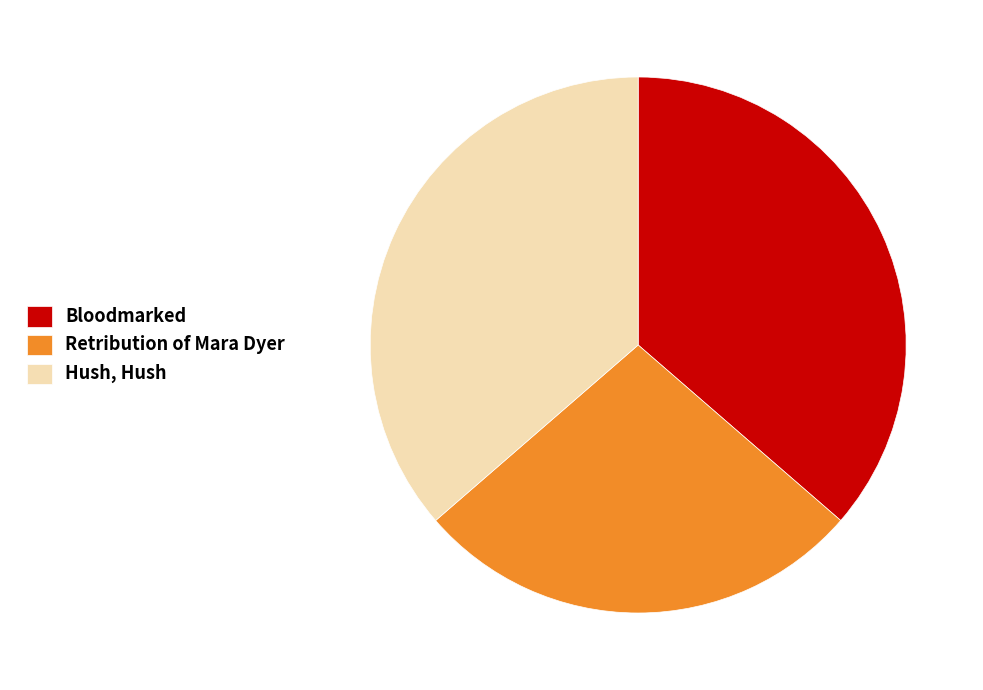

True or false: Retribution of Mara Dyer accounts for 15% of the total.

False